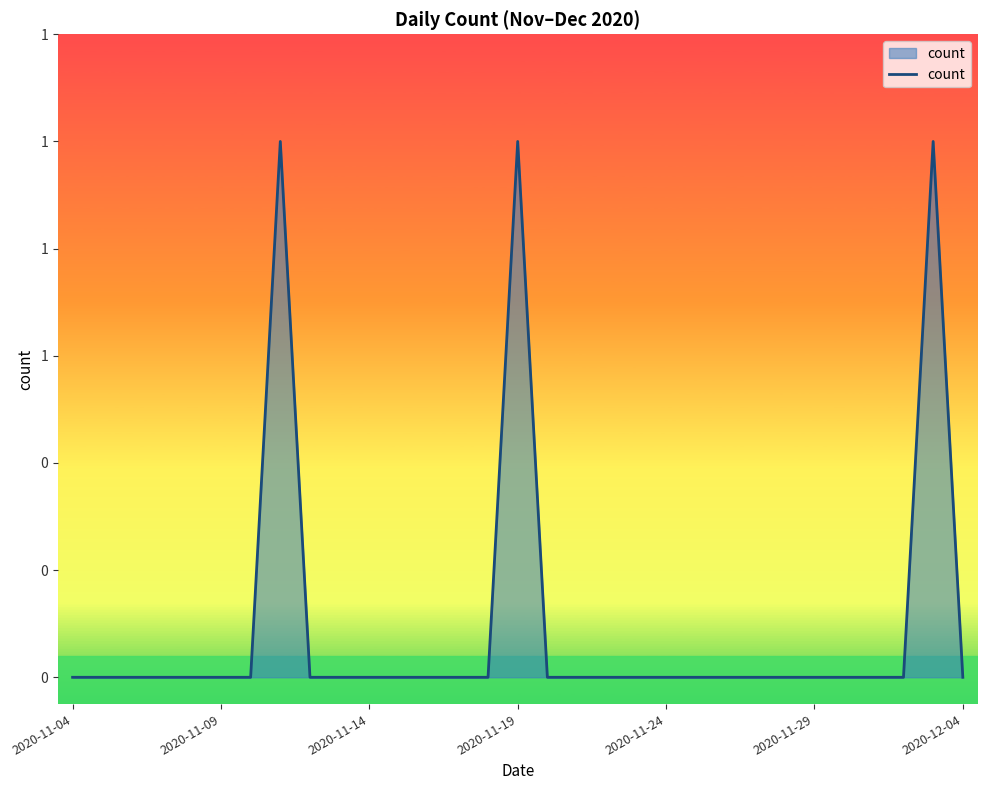

Does the chart have visible grid lines?

No